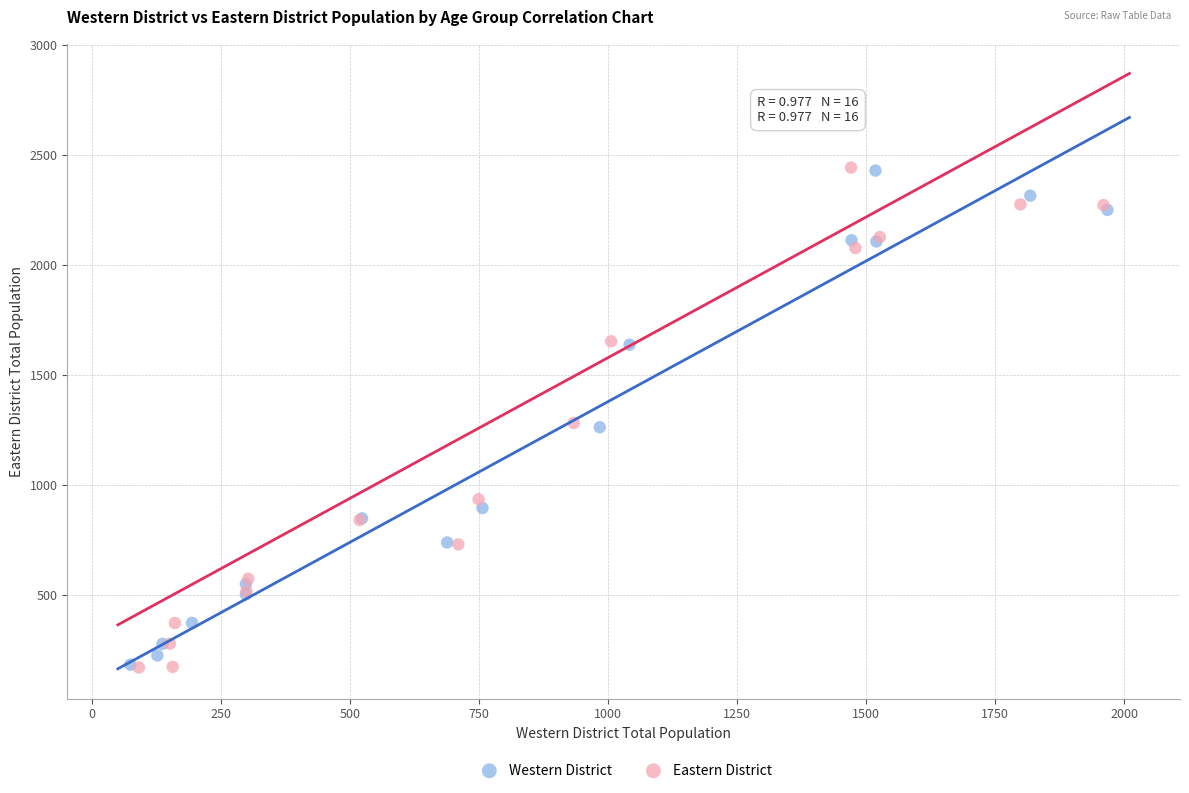

Which series has the largest Y range (max minus min)?

Eastern District